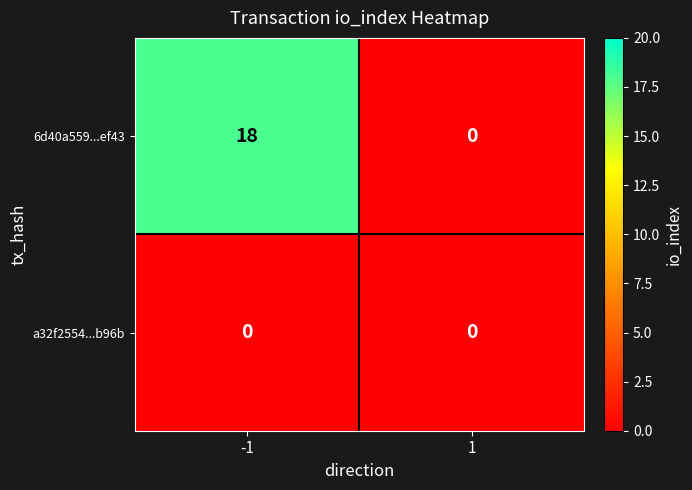

What is the average value of the 6d40a559...ef43 series?

9